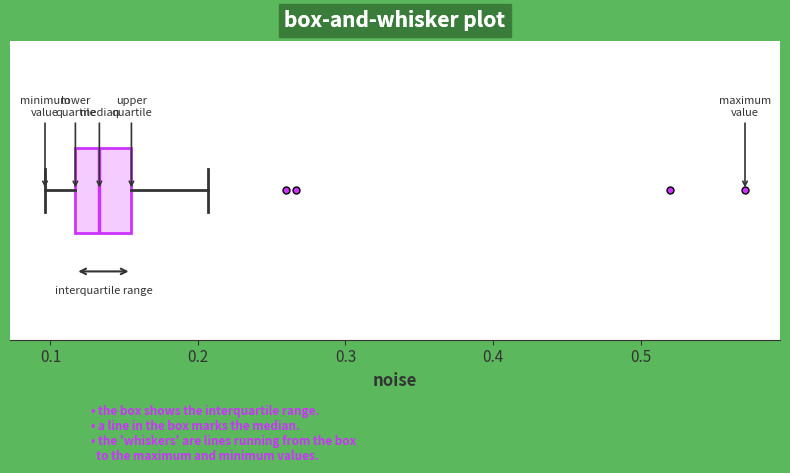

Read this box plot against the x-axis: the position of the median line, the range covered by the box, and the ends of both whiskers. The values are not printed on the chart, so give them approximately, as read against the axis.

median 0.13, box 0.12 to 0.15, whiskers 0.10 to 0.21